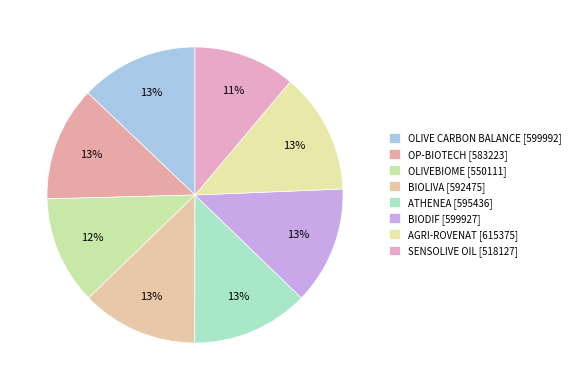

How many slices are in this pie chart?

8